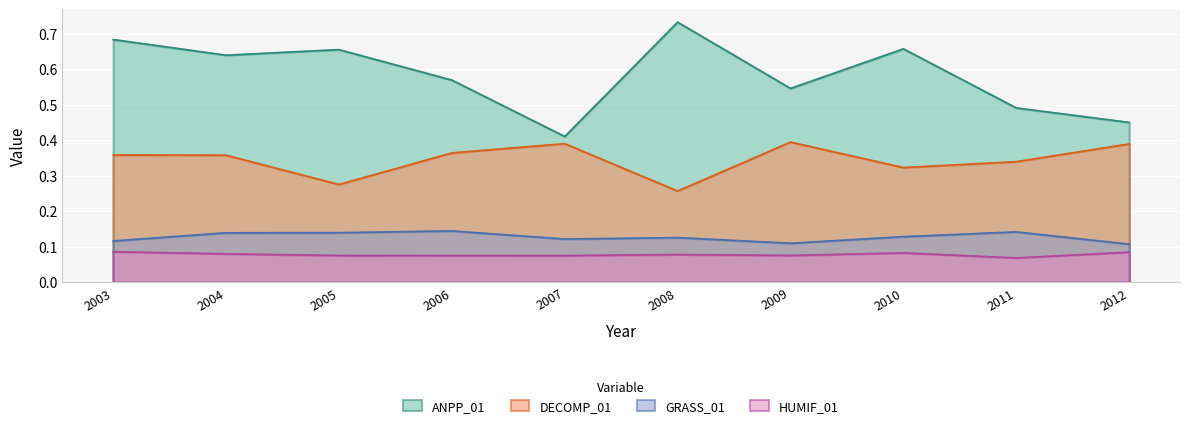

Is it true that GRASS_01 equals 0.2 at 2007?

False